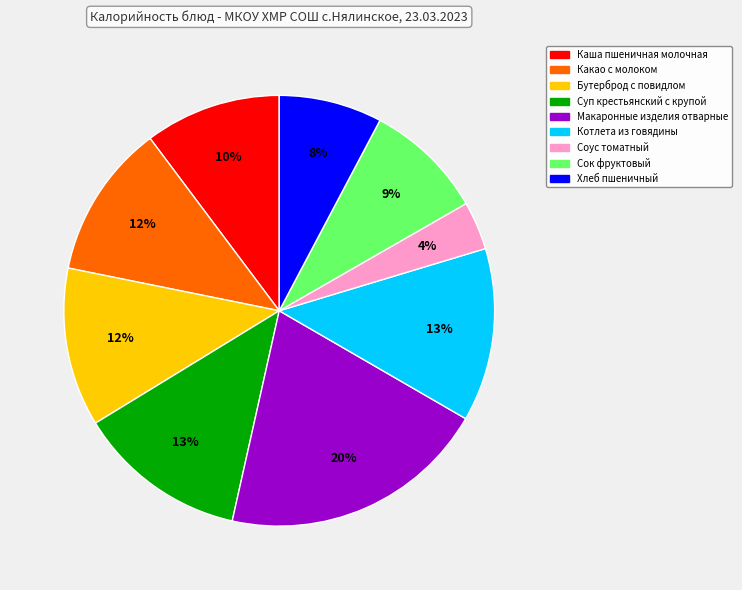

To the nearest percent, what portion does Бутерброд с повидлом represent?

12%